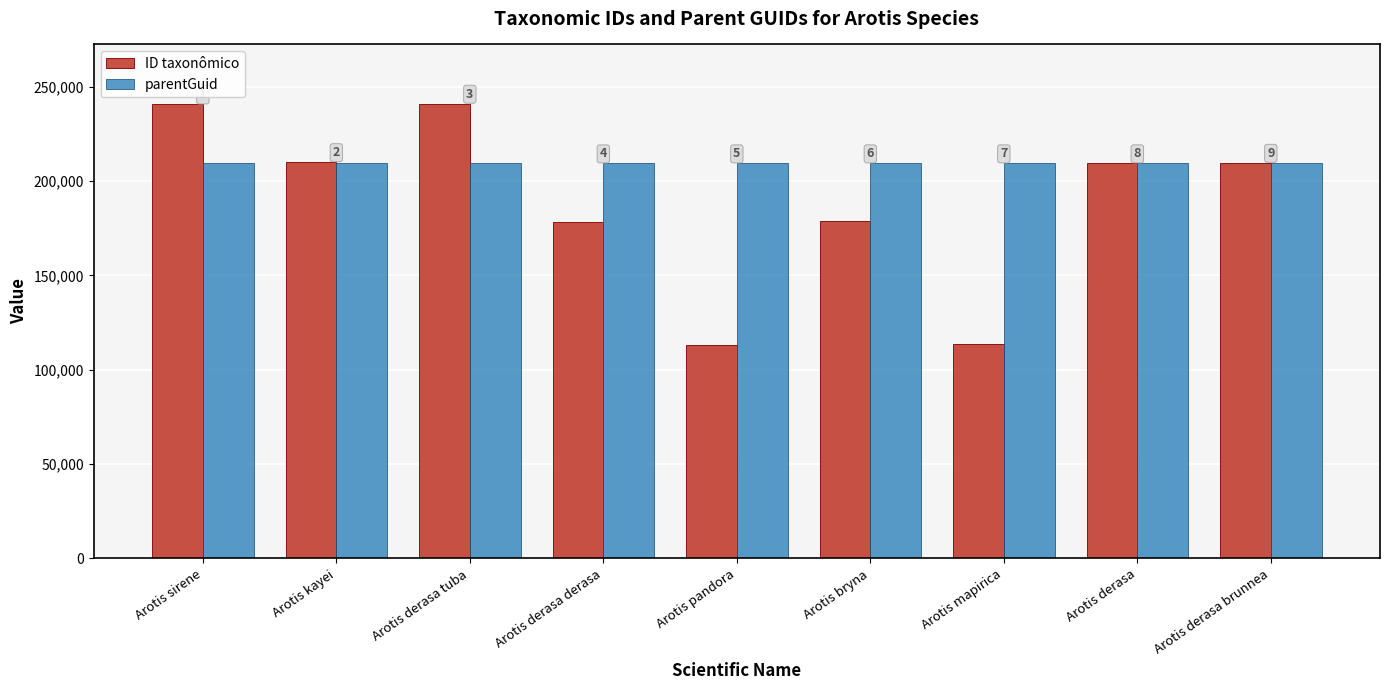

What is the greatest value displayed?

241102